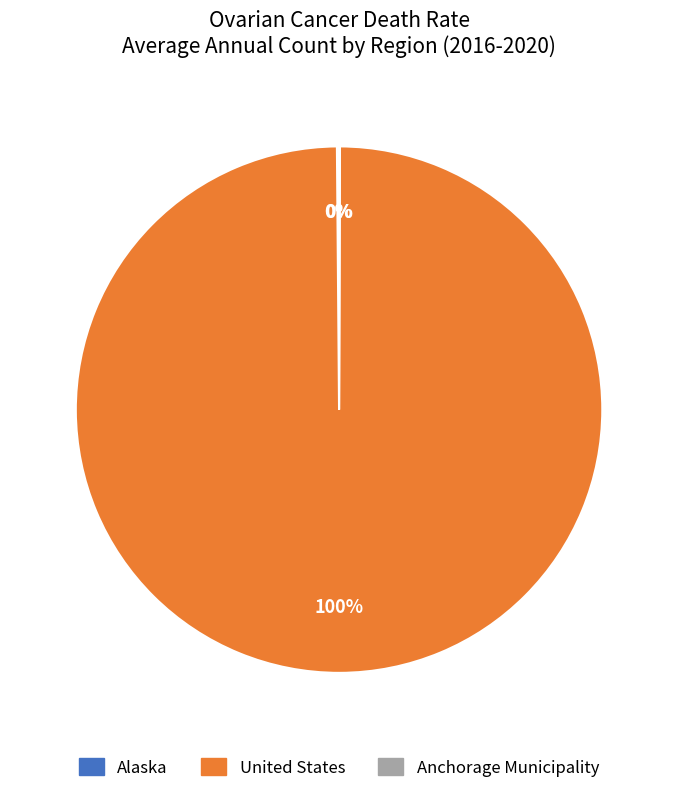

To the nearest percent, what percentage of the pie is United States?

100%